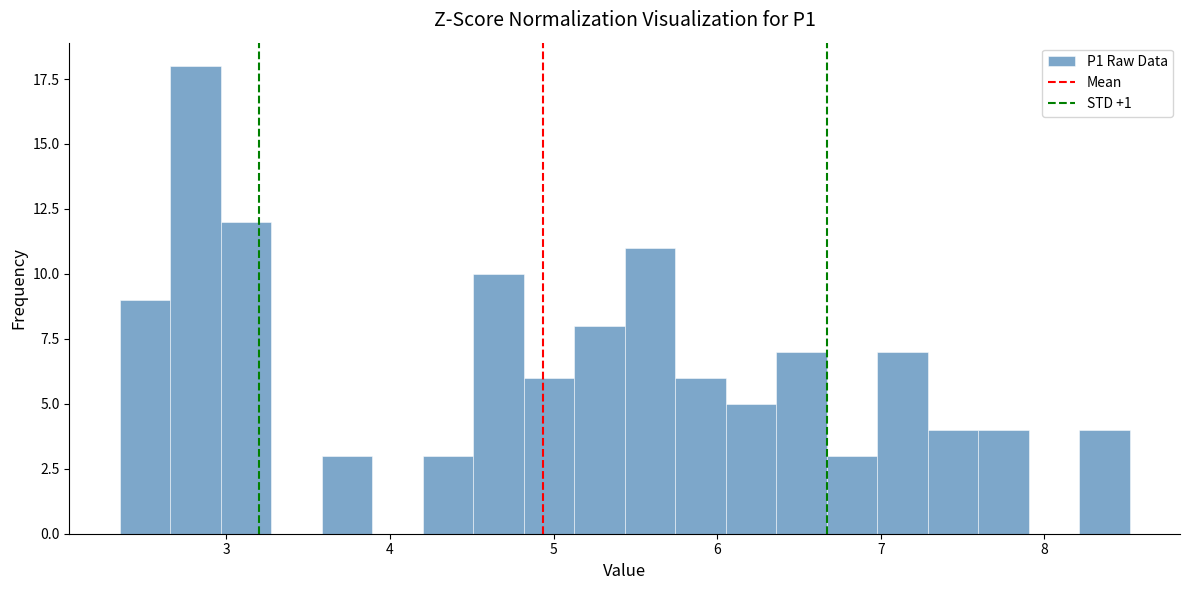

Read against the x-axis, roughly where is the centre of the tallest bar?

2.8